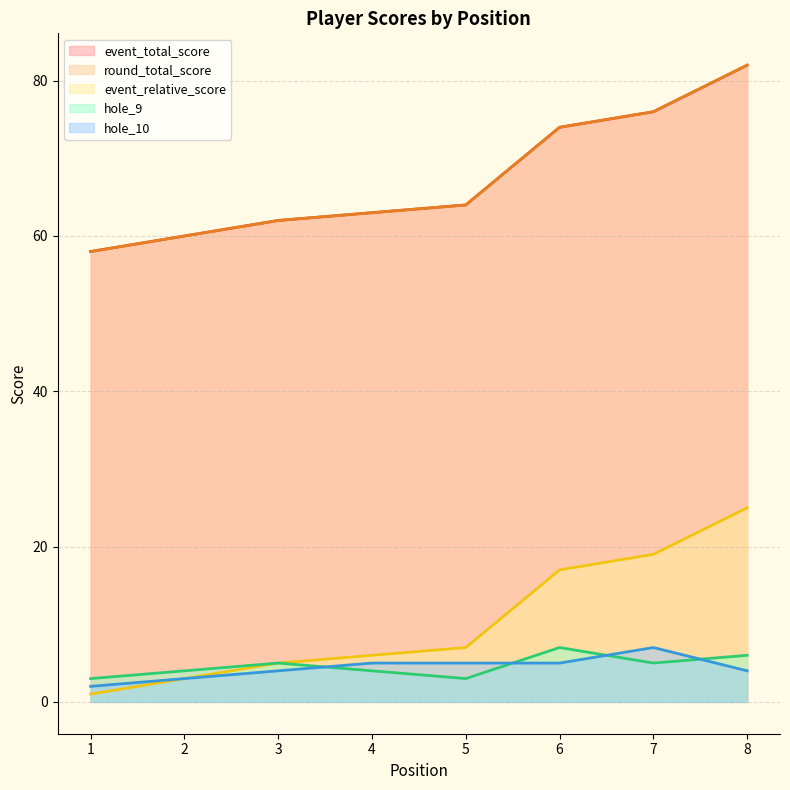

At which category is the sum across all series the highest?

8